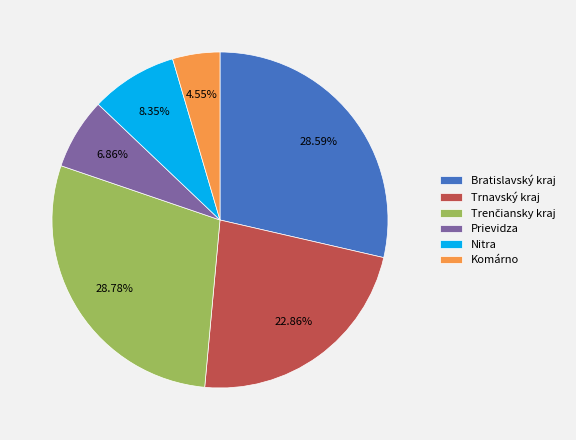

Which category has the smallest portion of the pie?

Komárno